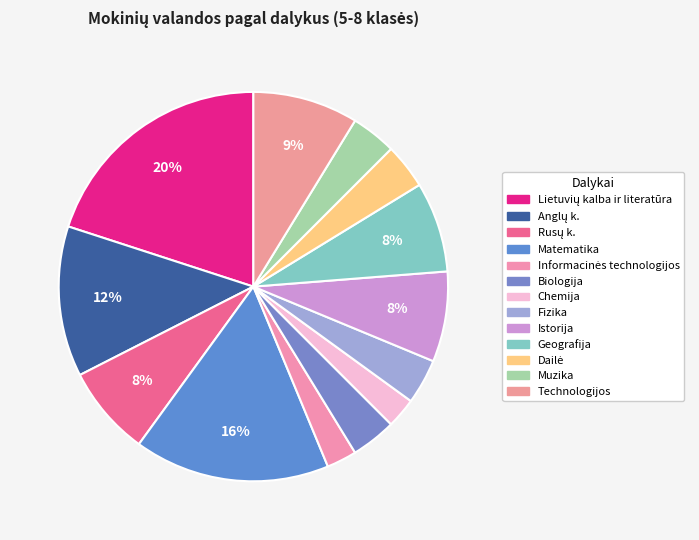

How many segments does this pie chart have?

13